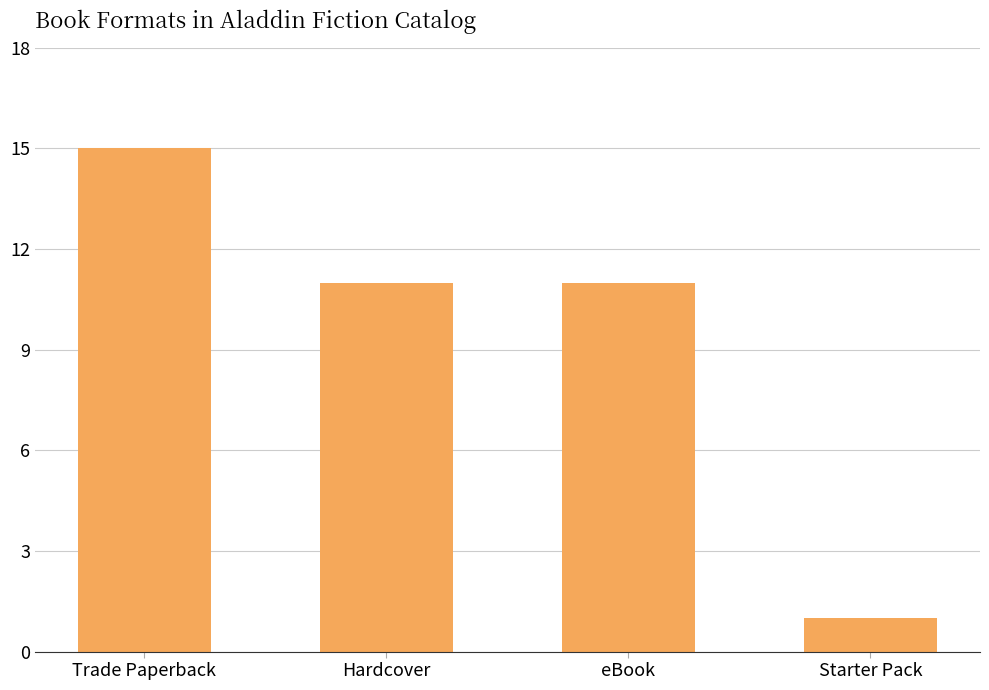

Does the chart contain stacked bars?

No